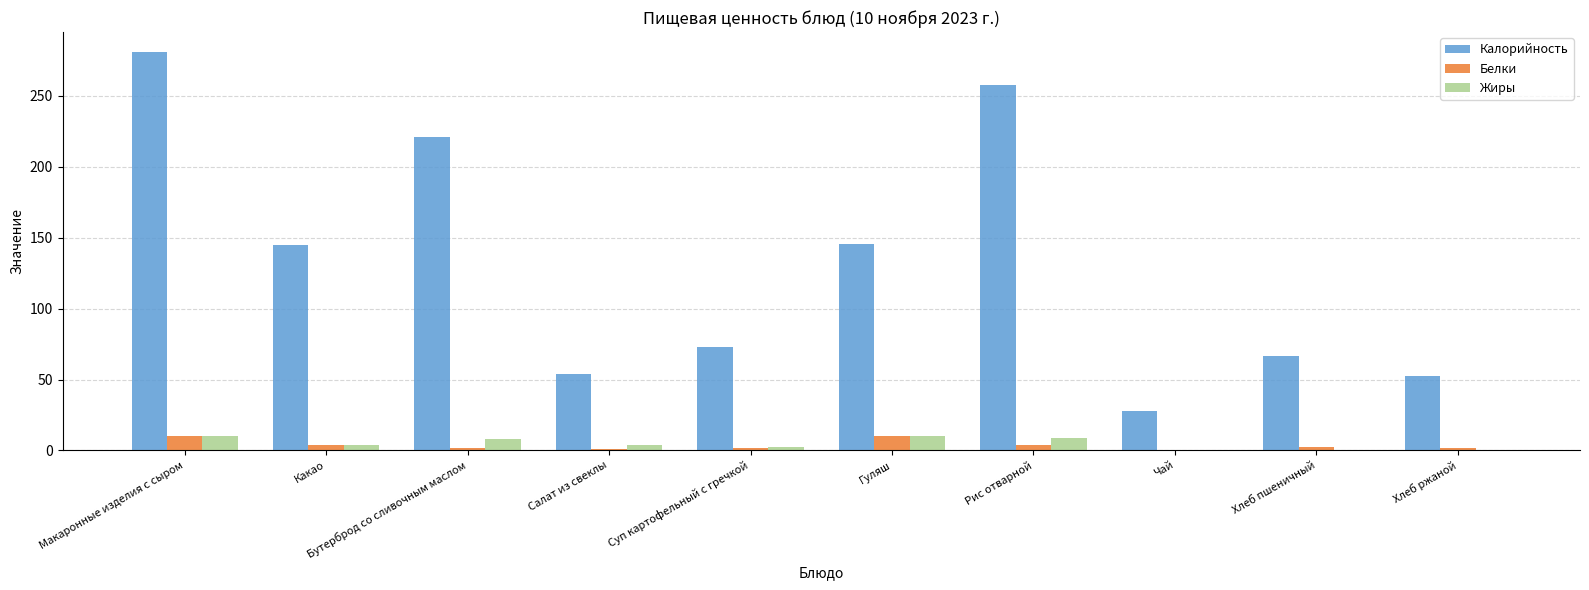

What is the maximum value shown in the chart?

281.0